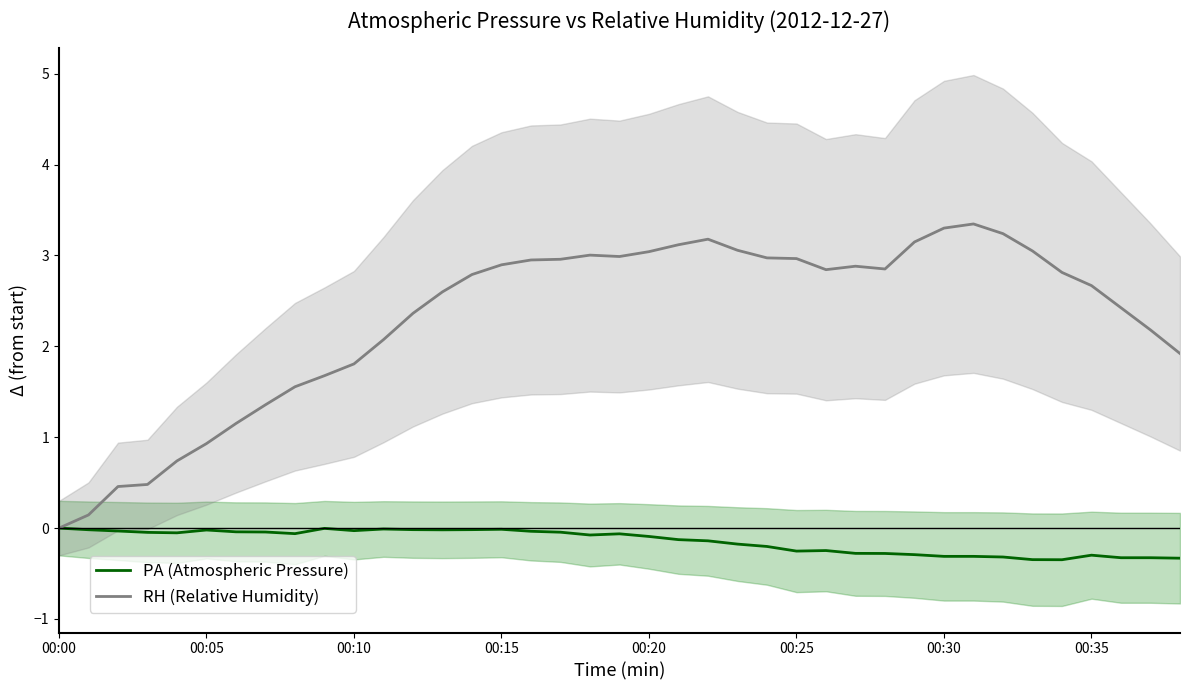

At how many categories does at least one series exceed 2?

27